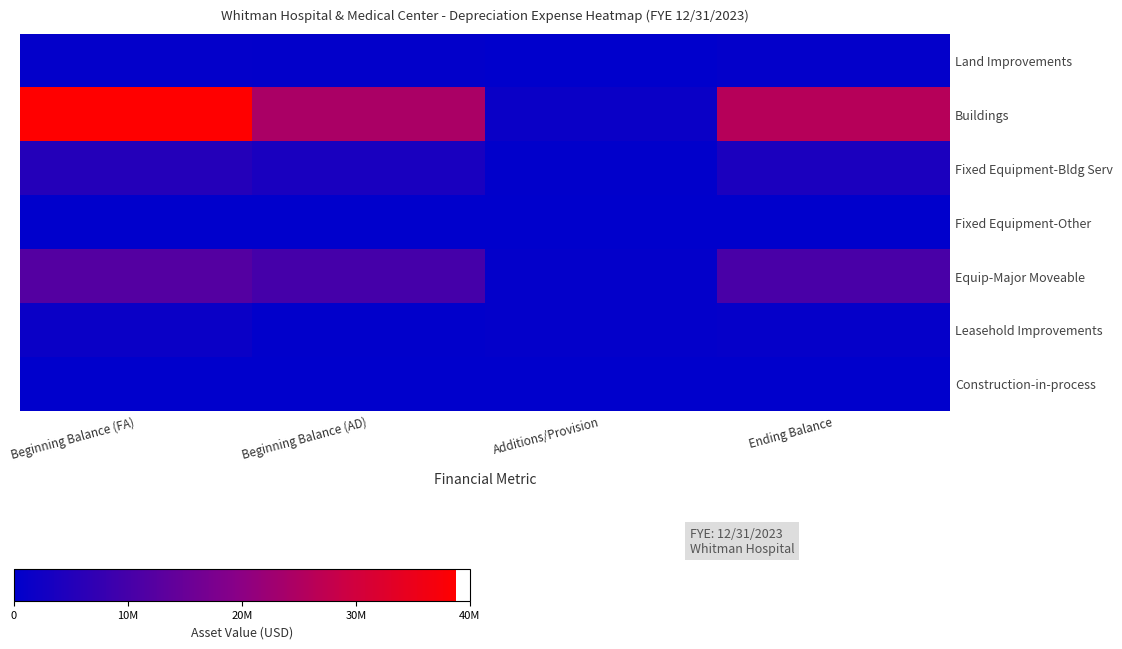

Reading right to left, transcribe all the data shown in this chart.

Land Improvements: Ending Balance=465249	Additions/Provision=0	Beginning Balance (AD)=453614	Beginning Balance (FA)=492259
Buildings: Ending Balance=25938996	Additions/Provision=1613203	Beginning Balance (AD)=24325793	Beginning Balance (FA)=38802500
Fixed Equipment-Bldg Serv: Ending Balance=3992034	Additions/Provision=244698	Beginning Balance (AD)=3747336	Beginning Balance (FA)=5279202
Fixed Equipment-Other: Ending Balance=0	Additions/Provision=0	Beginning Balance (AD)=0	Beginning Balance (FA)=0
Equip-Major Moveable: Ending Balance=10570569	Additions/Provision=566964	Beginning Balance (AD)=10003605	Beginning Balance (FA)=11988126
Leasehold Improvements: Ending Balance=859933	Additions/Provision=587997	Beginning Balance (AD)=271936	Beginning Balance (FA)=1537245
Construction-in-process: Ending Balance=0	Additions/Provision=0	Beginning Balance (AD)=0	Beginning Balance (FA)=132272